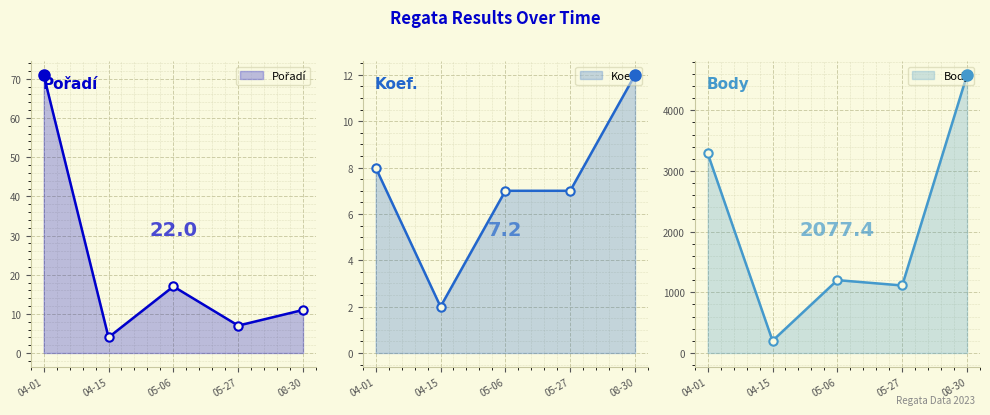

What is the highest value of the Koef. series?

12.0